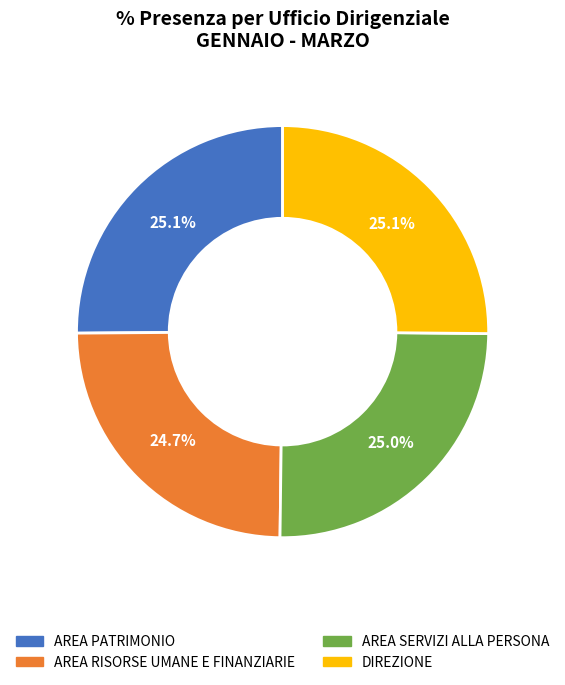

How many slices are in this pie chart?

4